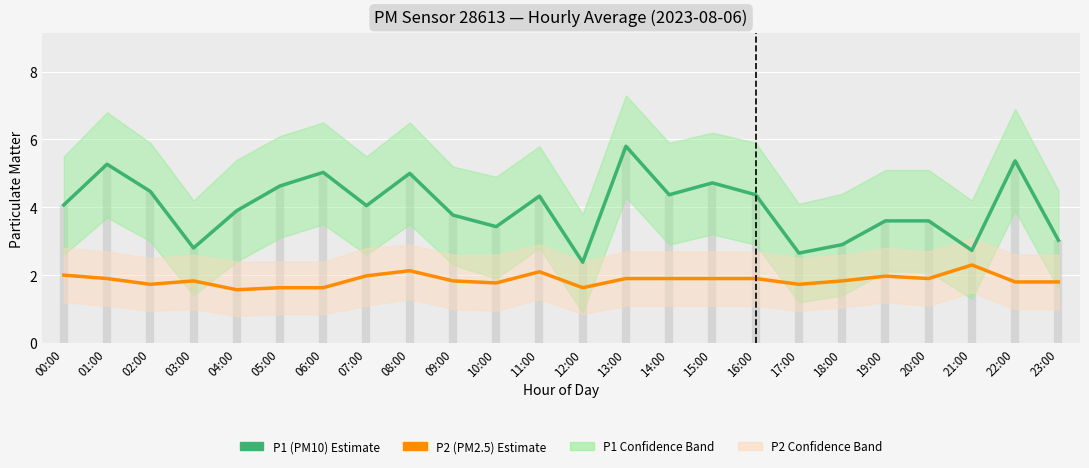

True or false: P2 (PM2.5) and P1 (PM10) intersect in this chart.

False